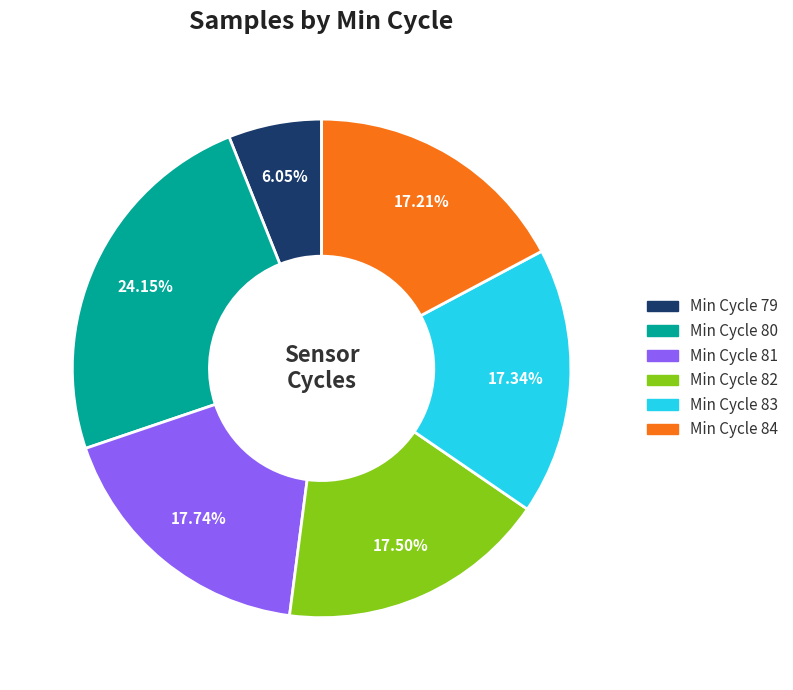

Do Min Cycle 80 and Min Cycle 81 together represent more than half of the pie?

No